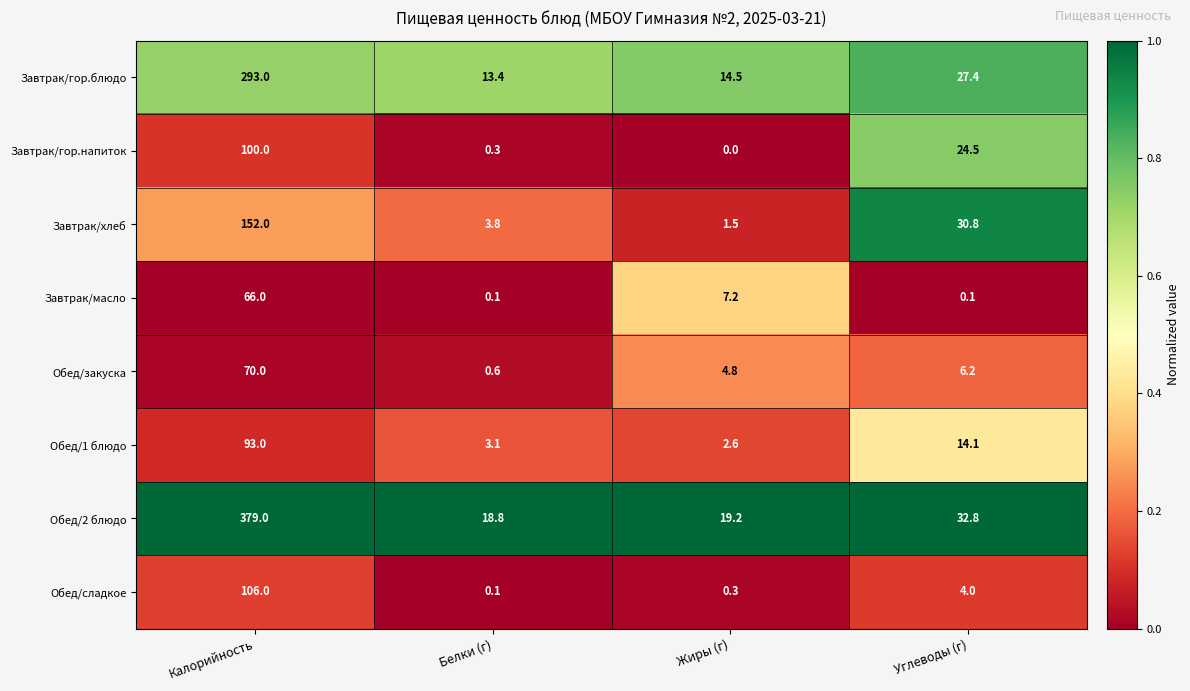

Which series has the largest range (max minus min)?

Обед/2 блюдо